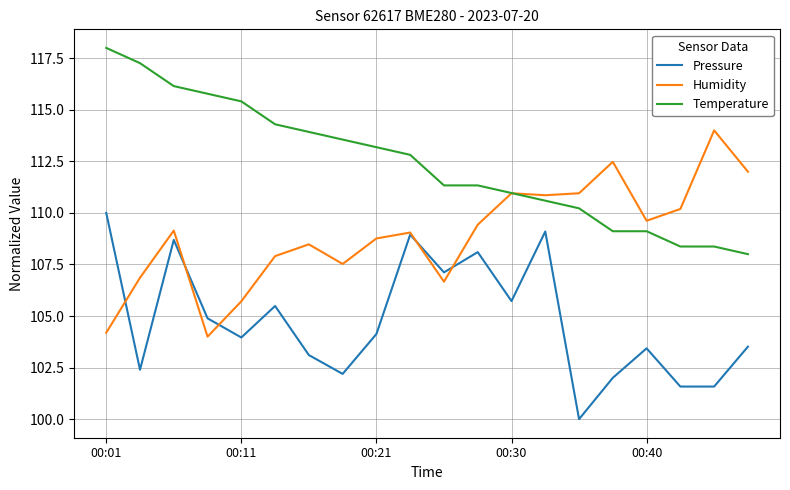

Which series has the largest total across all categories?

Temperature